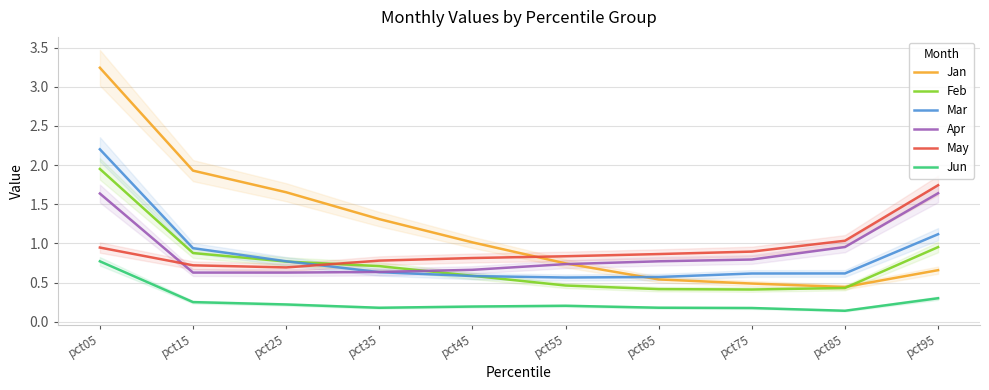

What is the value of the Jun point at the 5th from the left?

0.2